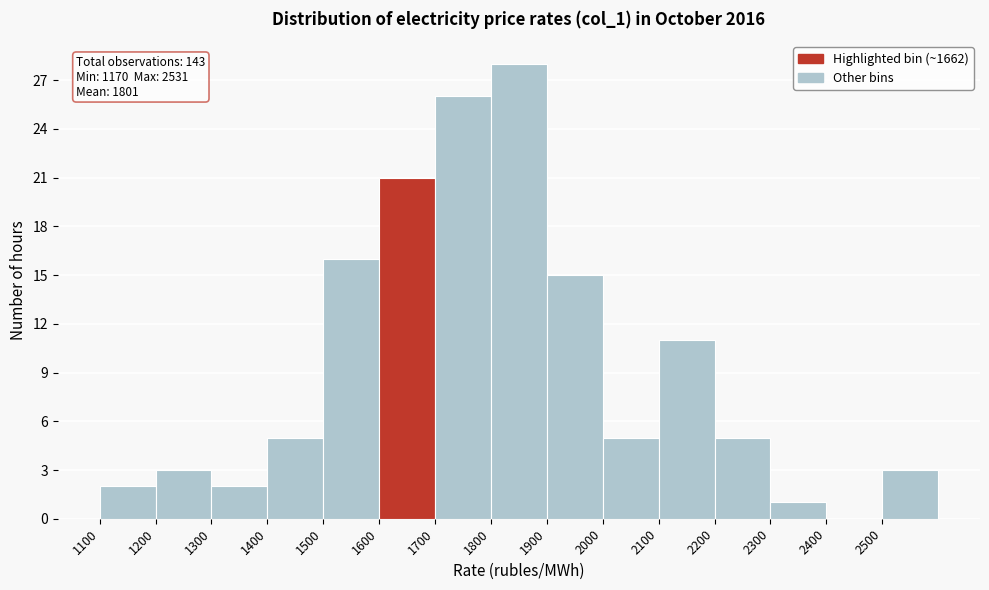

Over which range of the x-axis is the bar tallest?

1800 to 1900